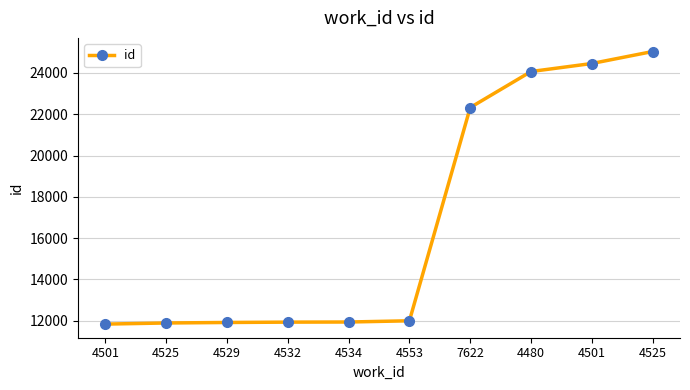

How many lines are shown in the chart?

1